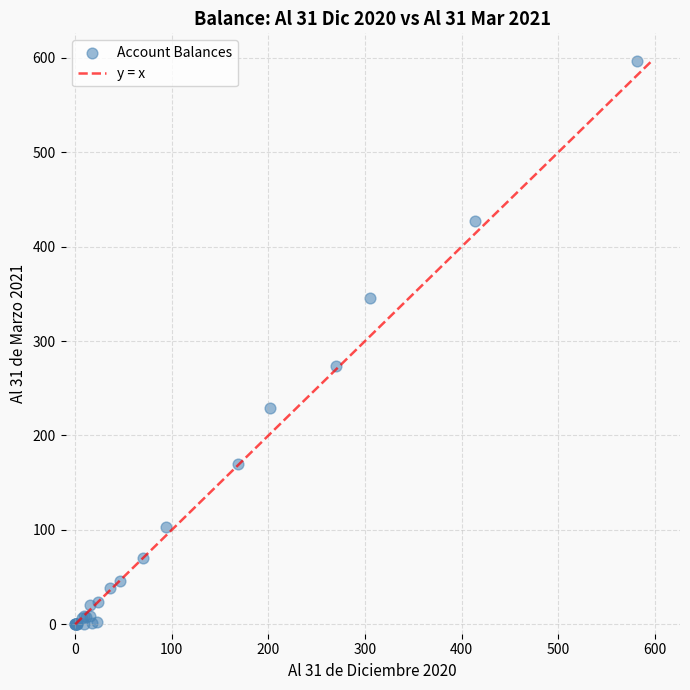

What Y value in the scatter plot is closest to 298?

273.7